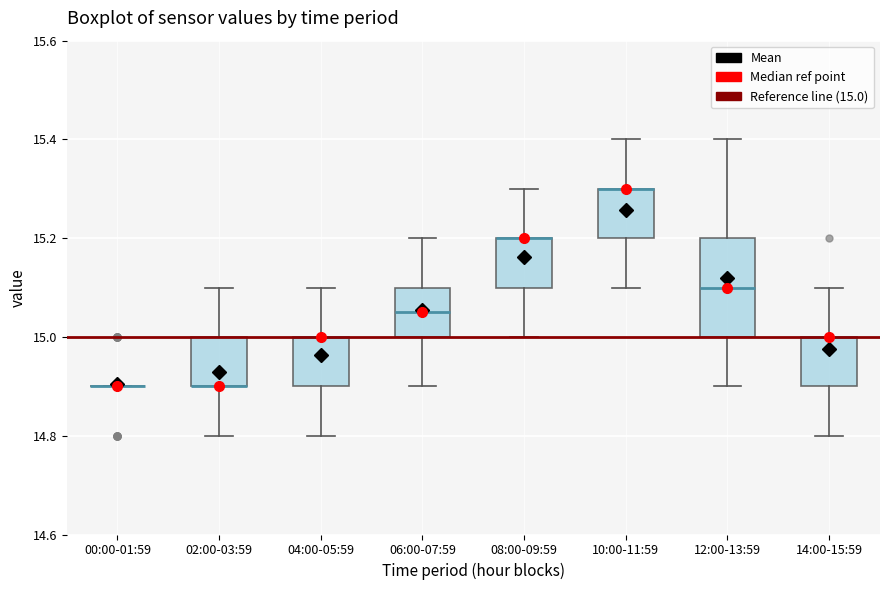

Reading left to right, read every box against the y-axis: the position of its median line, the range the box covers, and the ends of its whiskers. The values are not printed on the chart, so give them approximately, as read against the axis.

00:00-01:59: box collapsed to a line at 14.90, whiskers 14.90 to 14.90
02:00-03:59: median 14.90 (drawn on the box's lower edge), box 14.90 to 15.00, whiskers 14.80 to 15.10
04:00-05:59: median 15.00 (drawn on the box's upper edge), box 14.90 to 15.00, whiskers 14.80 to 15.10
06:00-07:59: median 15.06, box 15.00 to 15.10, whiskers 14.90 to 15.20
08:00-09:59: median 15.20 (drawn on the box's upper edge), box 15.10 to 15.20, whiskers 15.00 to 15.30
10:00-11:59: median 15.30 (drawn on the box's upper edge), box 15.20 to 15.30, whiskers 15.10 to 15.40
12:00-13:59: median 15.10, box 15.00 to 15.20, whiskers 14.90 to 15.40
14:00-15:59: median 15.00 (drawn on the box's upper edge), box 14.90 to 15.00, whiskers 14.80 to 15.10